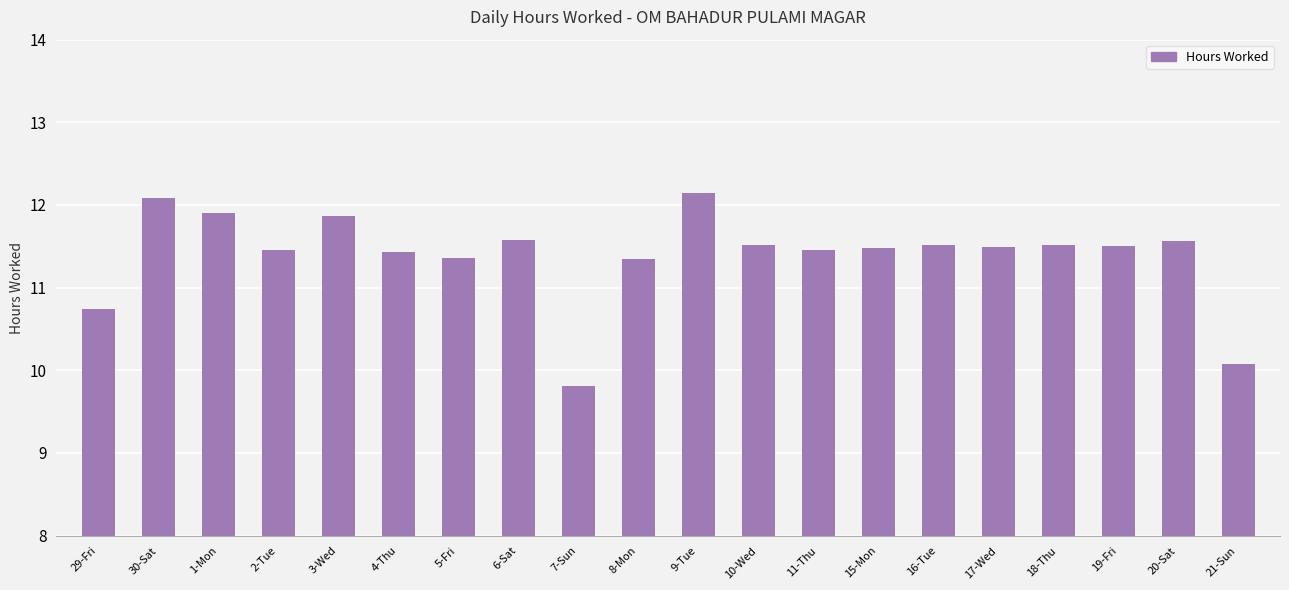

What is the maximum value shown in the chart?

12.1